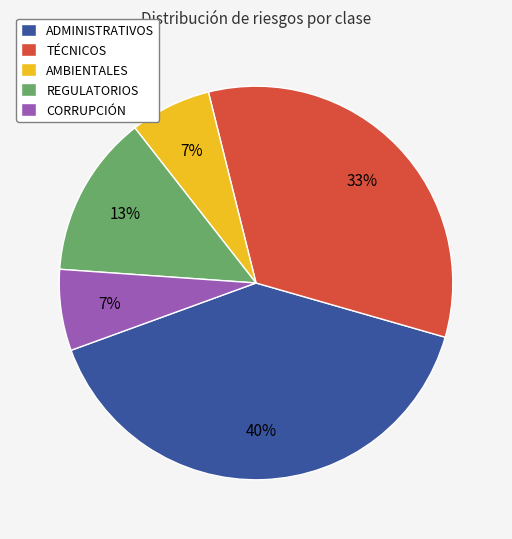

To the nearest percent, what is the difference between the REGULATORIOS and ADMINISTRATIVOS slice percentages?

27%